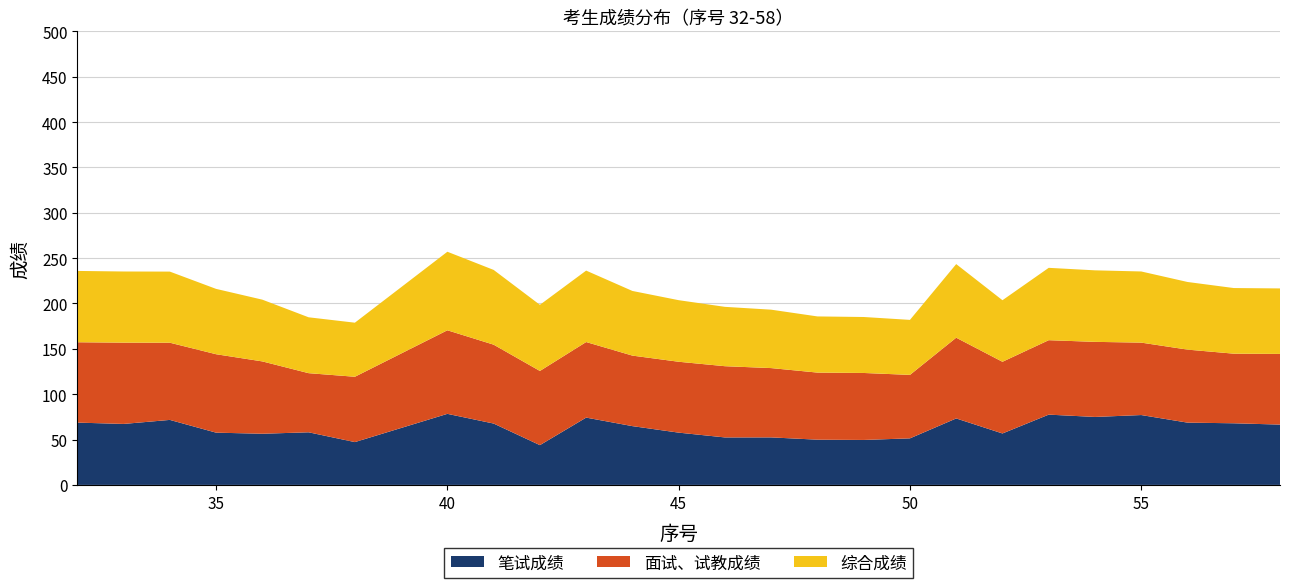

Reading right to left, extract all data points from this chart.

笔试成绩: 58=66.5	57=67.9	56=68.7	55=77.0	54=74.9	53=77.5	52=56.7	51=73.3	50=51.3	49=49.6	48=49.9	47=52.4	46=52.3	45=57.6	44=64.8	43=74.2	42=43.8	41=67.6	40=78.3	38=47.2	37=58.0	36=56.4	35=57.6	34=71.7	33=67.2	32=68.7
面试、试教成绩: 58=77.9	57=76.7	56=80.5	55=79.8	54=82.8	53=82.1	52=79.0	51=89.0	50=70.0	49=73.8	48=74.0	47=76.4	46=78.5	45=78.1	44=77.7	43=83.3	42=81.8	41=87.0	40=92.1	38=72.0	37=65.2	36=79.7	35=86.5	34=85.1	33=89.6	32=88.6
综合成绩: 58=72.2	57=72.3	56=74.6	55=78.4	54=78.8	53=79.8	52=67.9	51=81.1	50=60.6	49=61.7	48=61.9	47=64.4	46=65.4	45=67.9	44=71.3	43=78.8	42=72.9	41=82.4	40=86.6	38=59.6	37=61.6	36=68.1	35=72.0	34=78.4	33=78.4	32=78.6